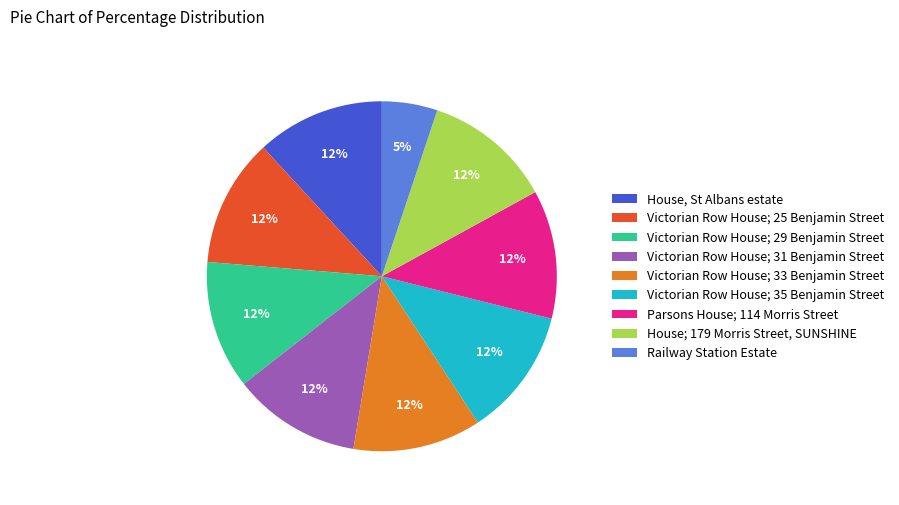

True or false: Railway Station Estate accounts for 12% of the total.

False